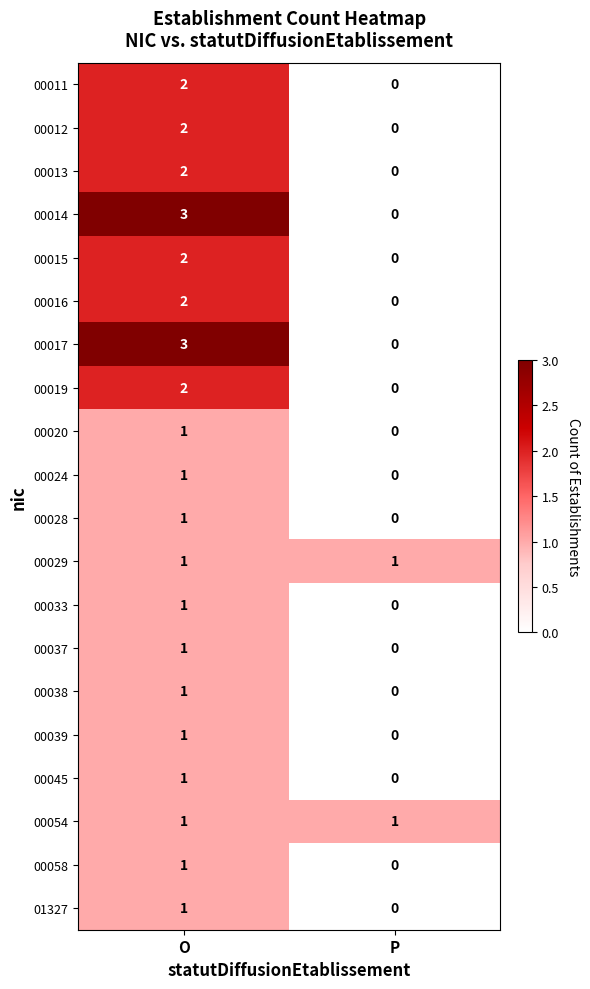

The 01327 series shows 0 at P. True or false?

True